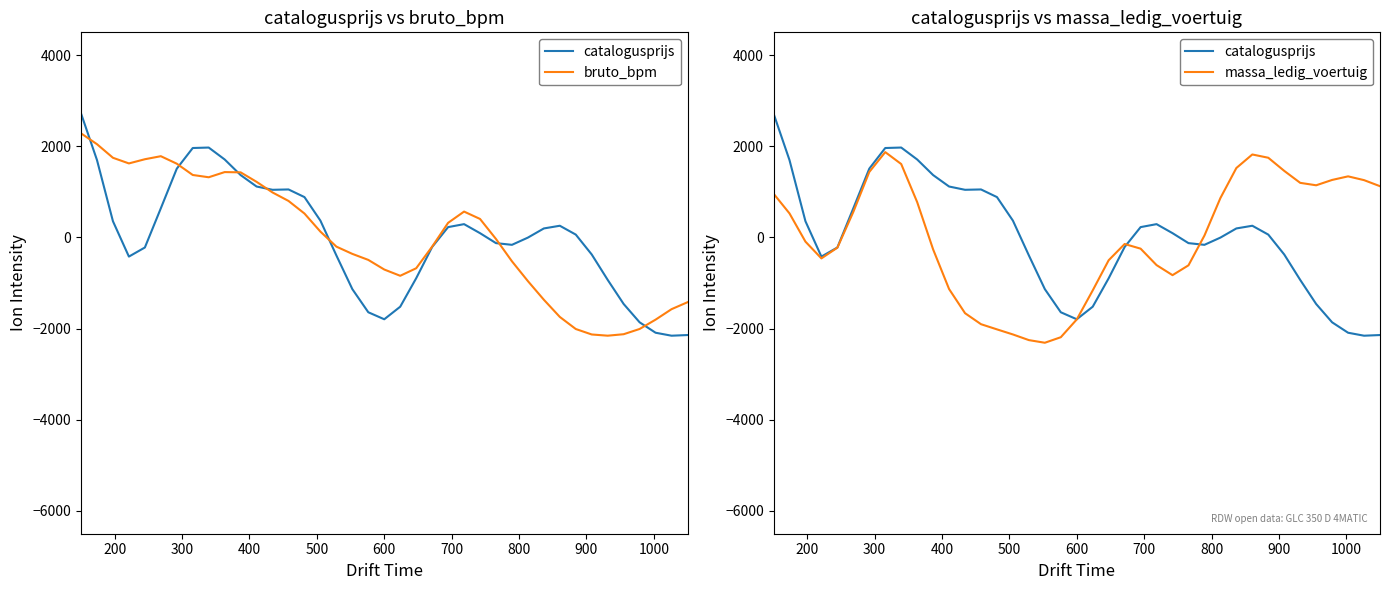

How many lines are shown in the chart?

3